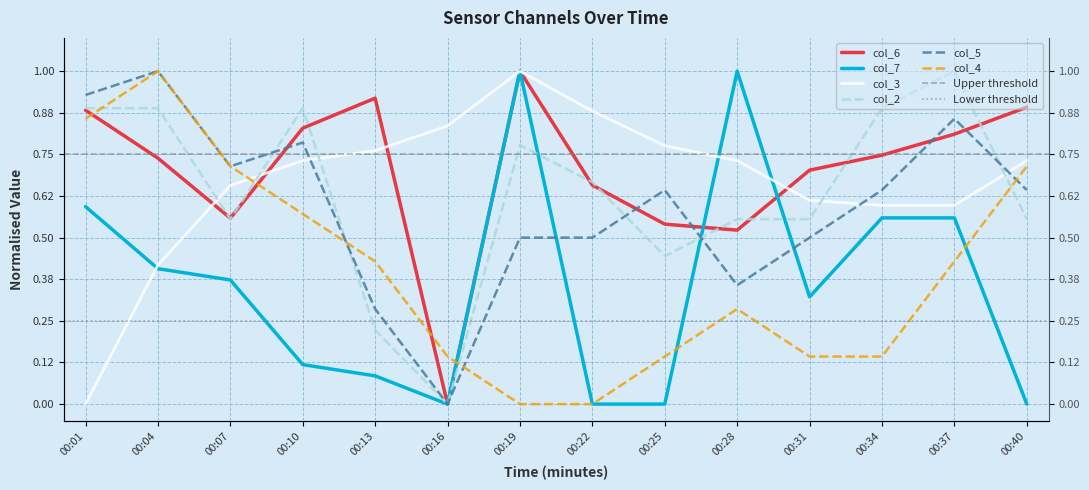

Which series ends up on top after the final intersection of col_7 and col_3?

col_3